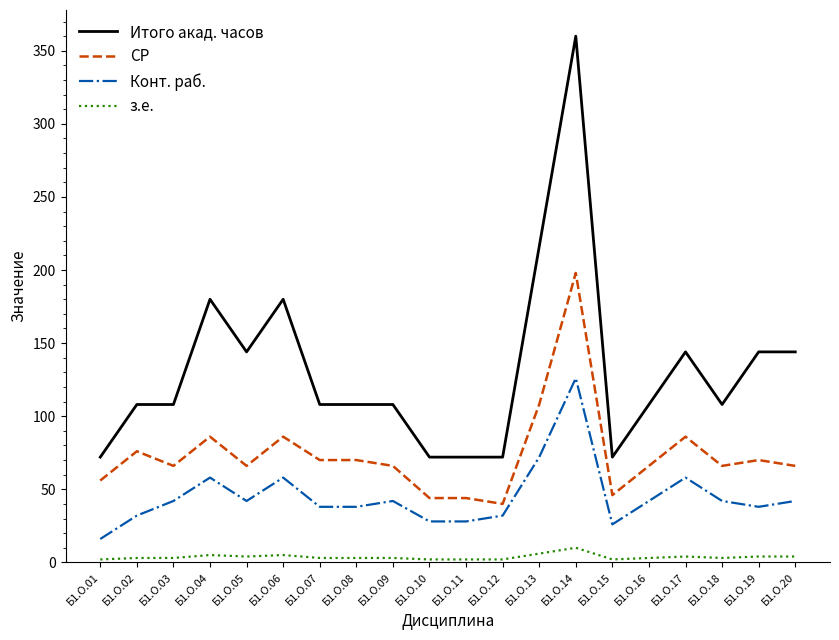

What is the difference between the maximum and minimum values in the Итого акад. часов series?

288